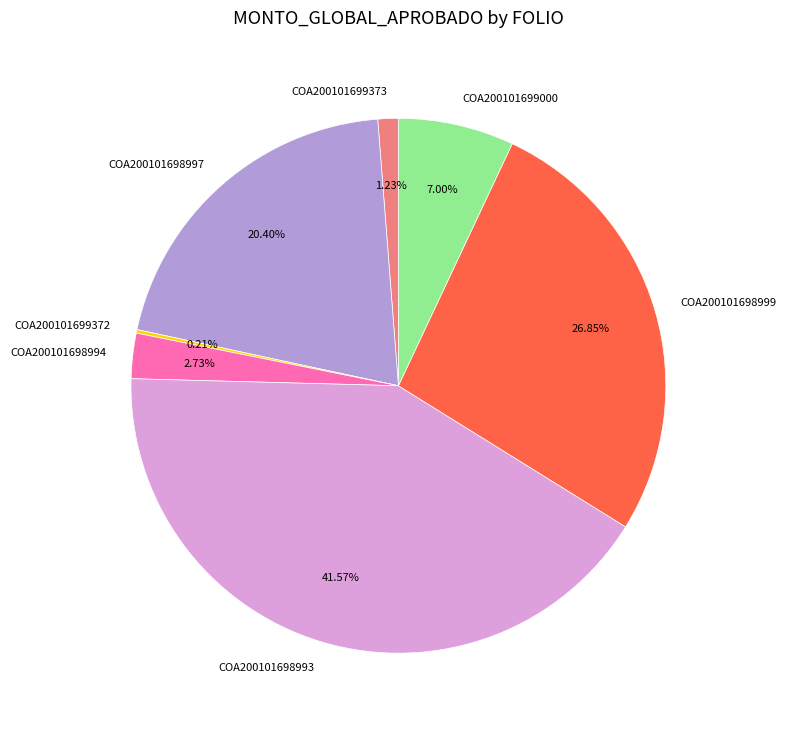

Which category has the biggest portion of the pie?

COA200101698993